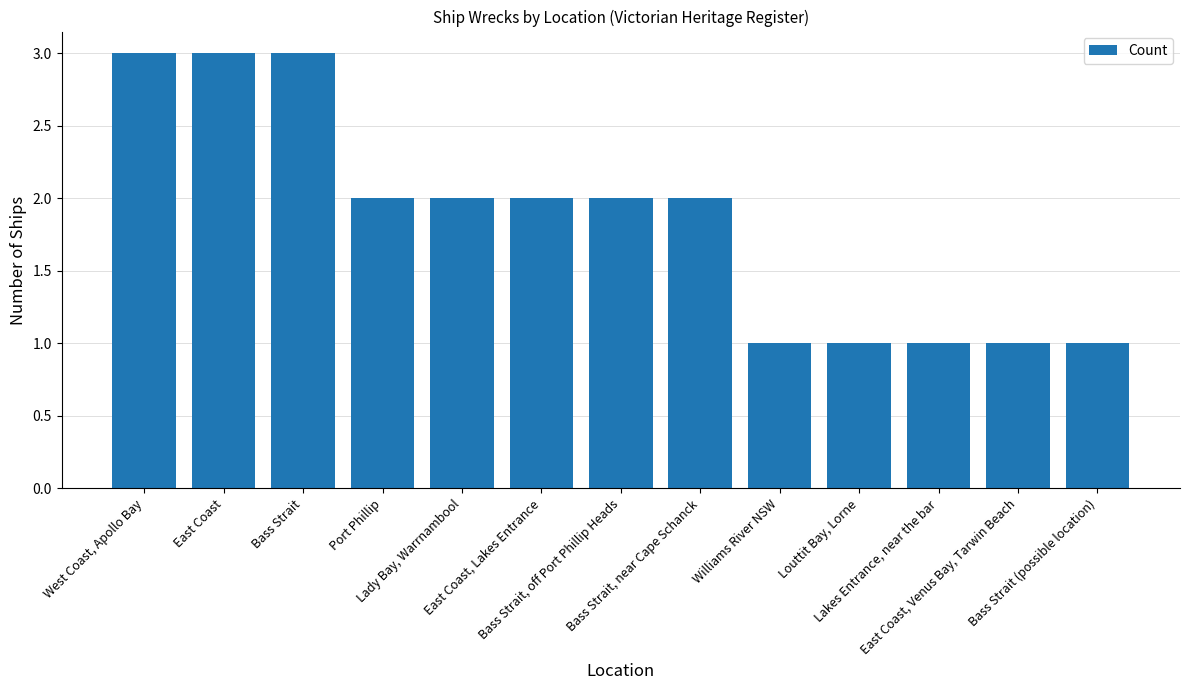

What is the sum of all values?

24